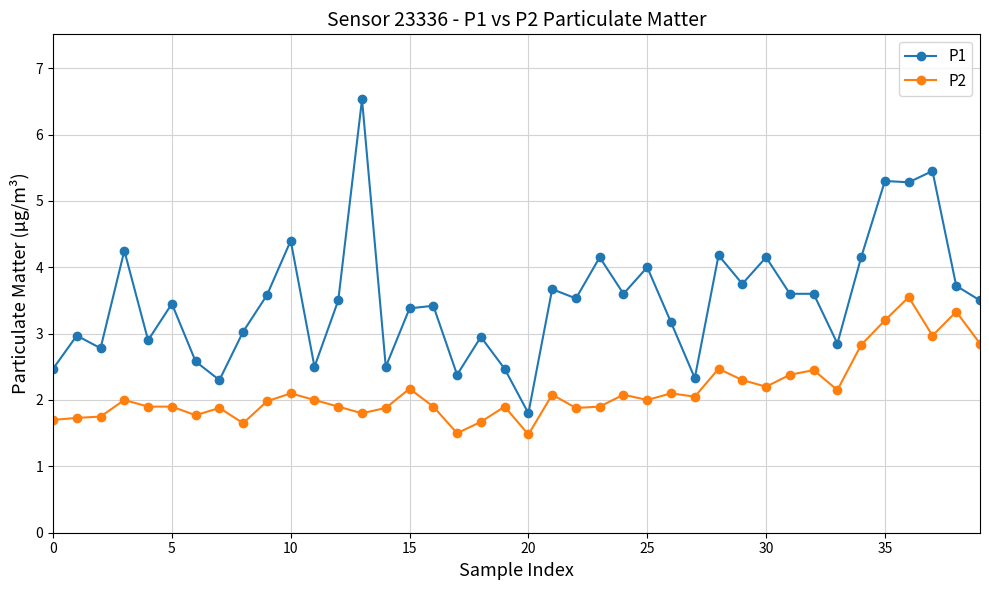

What is the difference between the maximum and second lowest values in the P1 series?

4.2